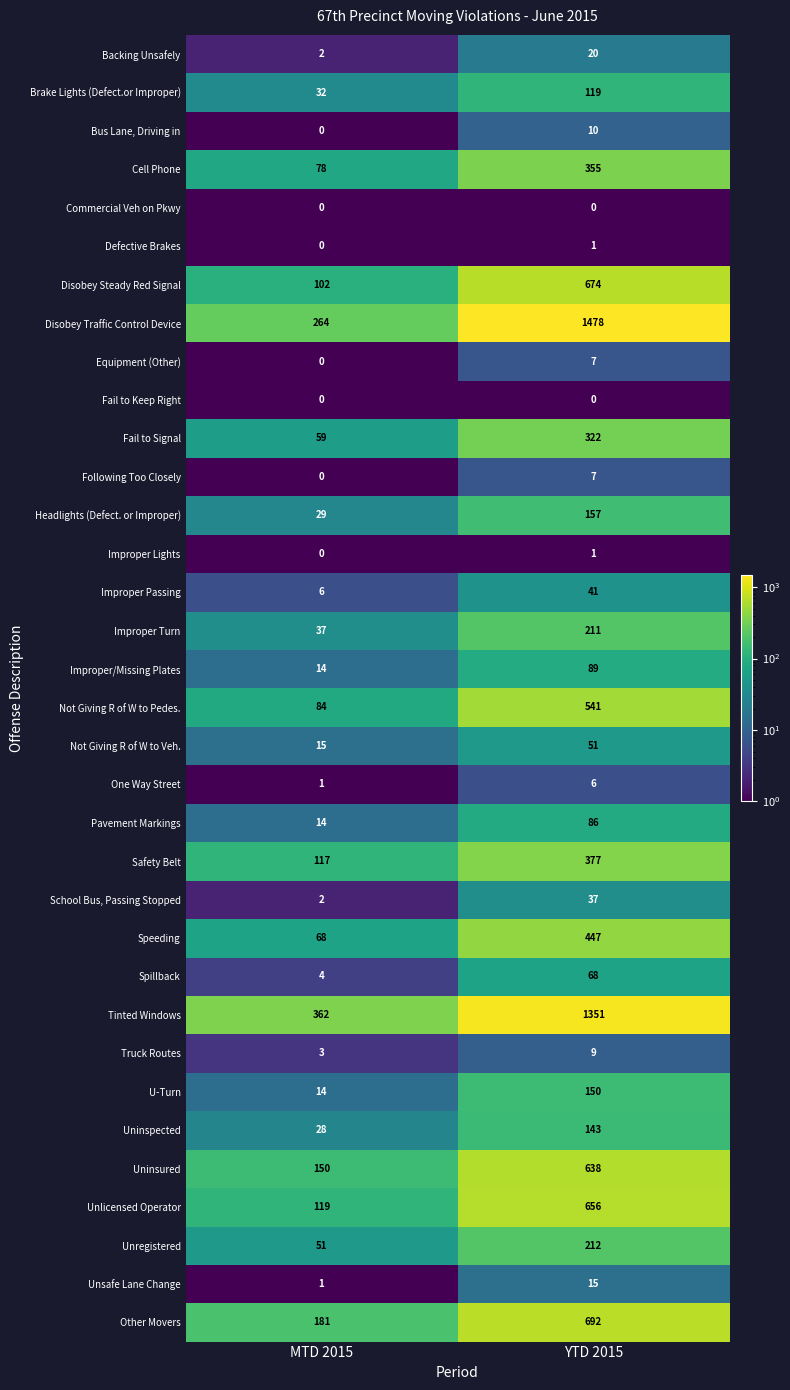

At which category does the chart reach its peak across all series?

YTD 2015